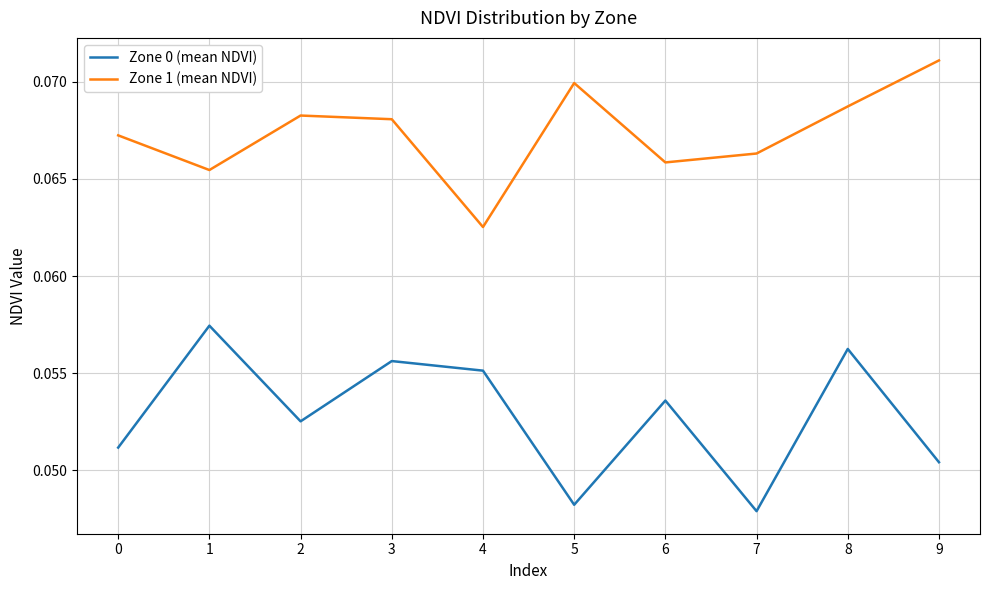

Which category has the highest value across all series?

9